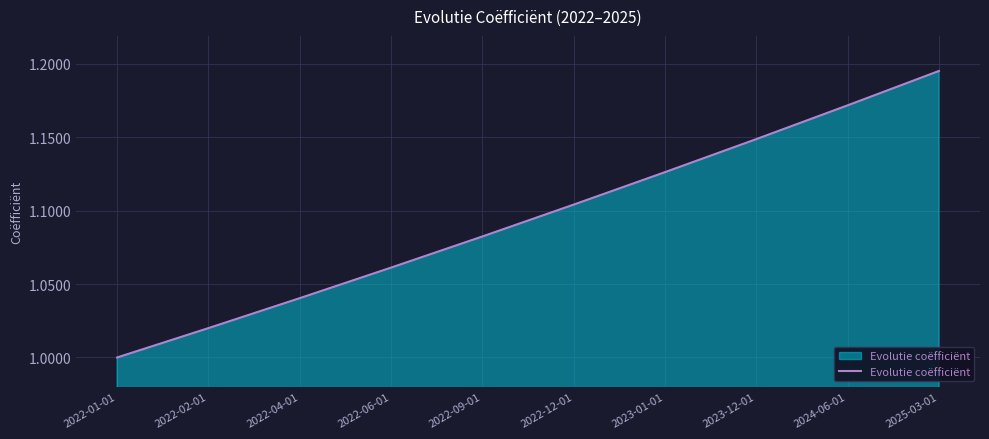

The chart shows a value of 0.6 at 2023-12-01. True or false?

False